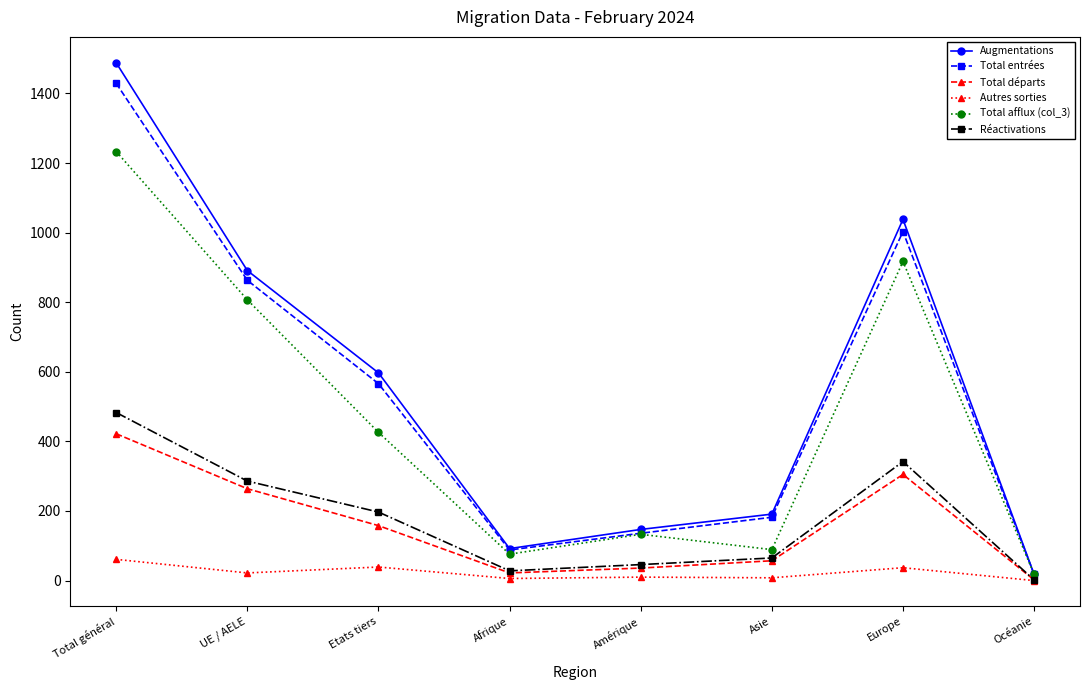

What are all the series names shown in the legend?

Augmentations, Total entrées, Total départs, Autres sorties, Total afflux (col_3), Réactivations